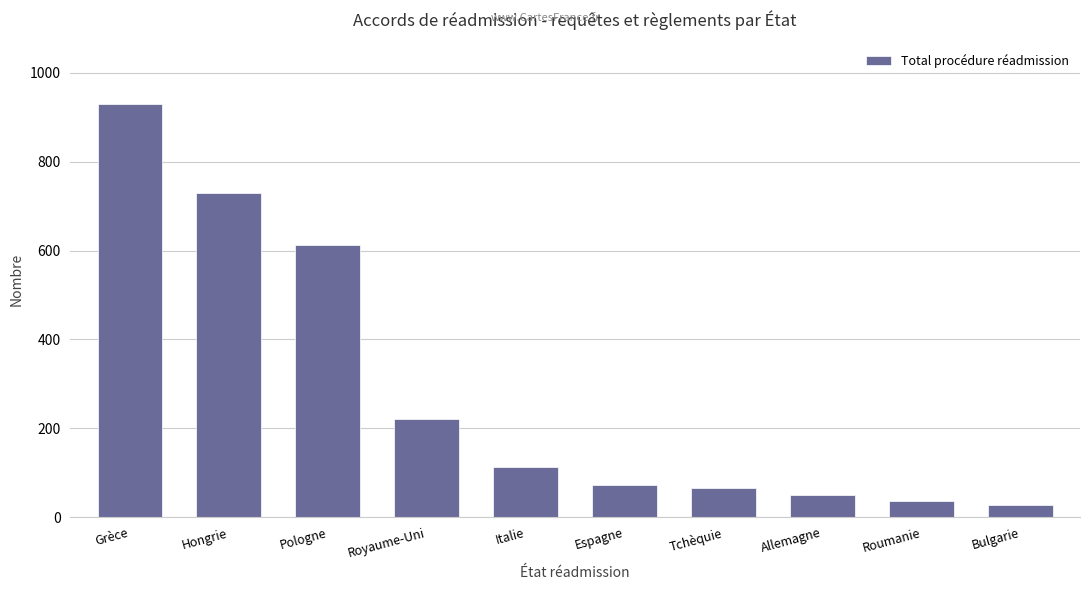

Reading left to right, transcribe all the data shown in this chart.

929	729	613	222	114	73	65	49	36	27